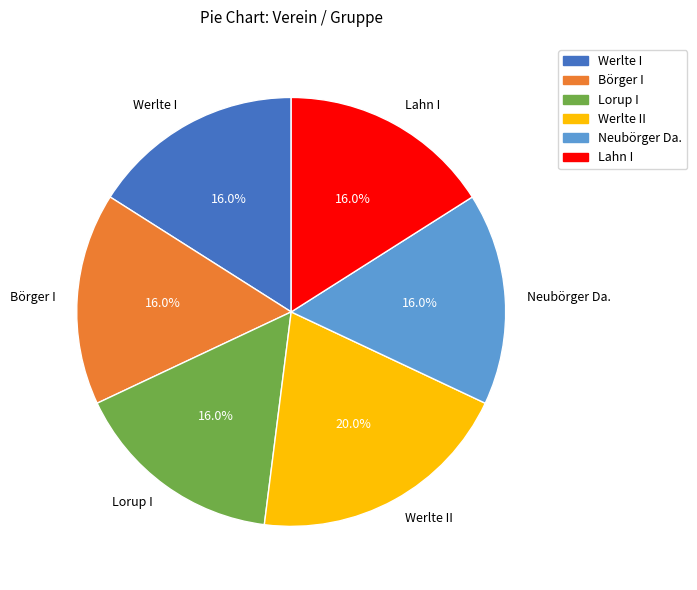

True or false: Börger I accounts for 30% of the total.

False